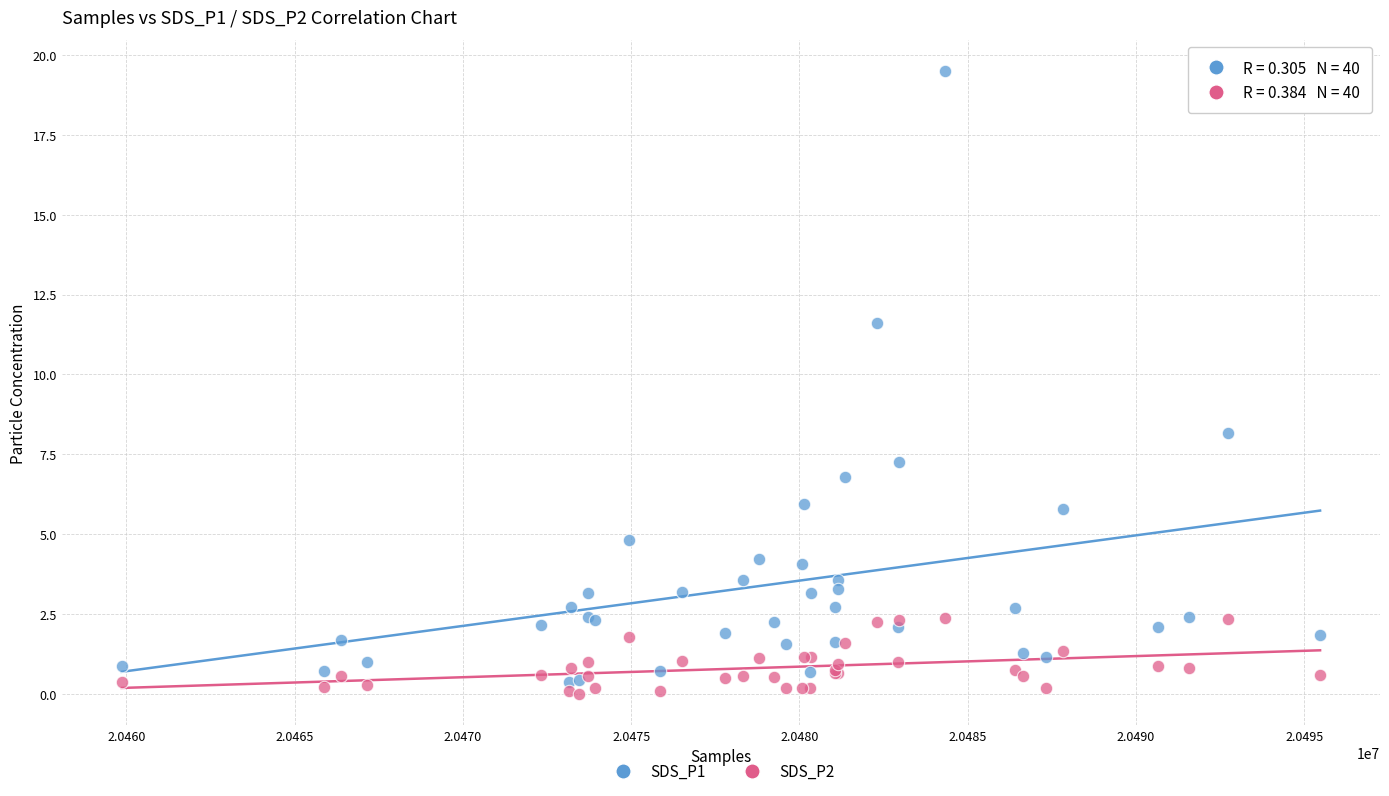

Which series contains the highest Y value?

SDS_P1